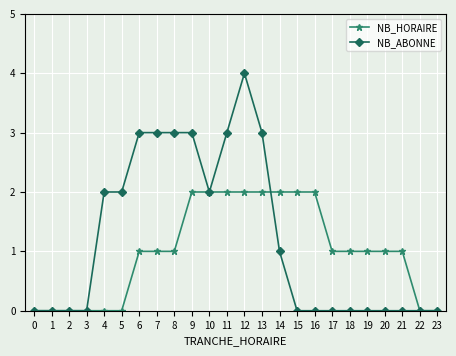

How many series are shown in this chart?

2